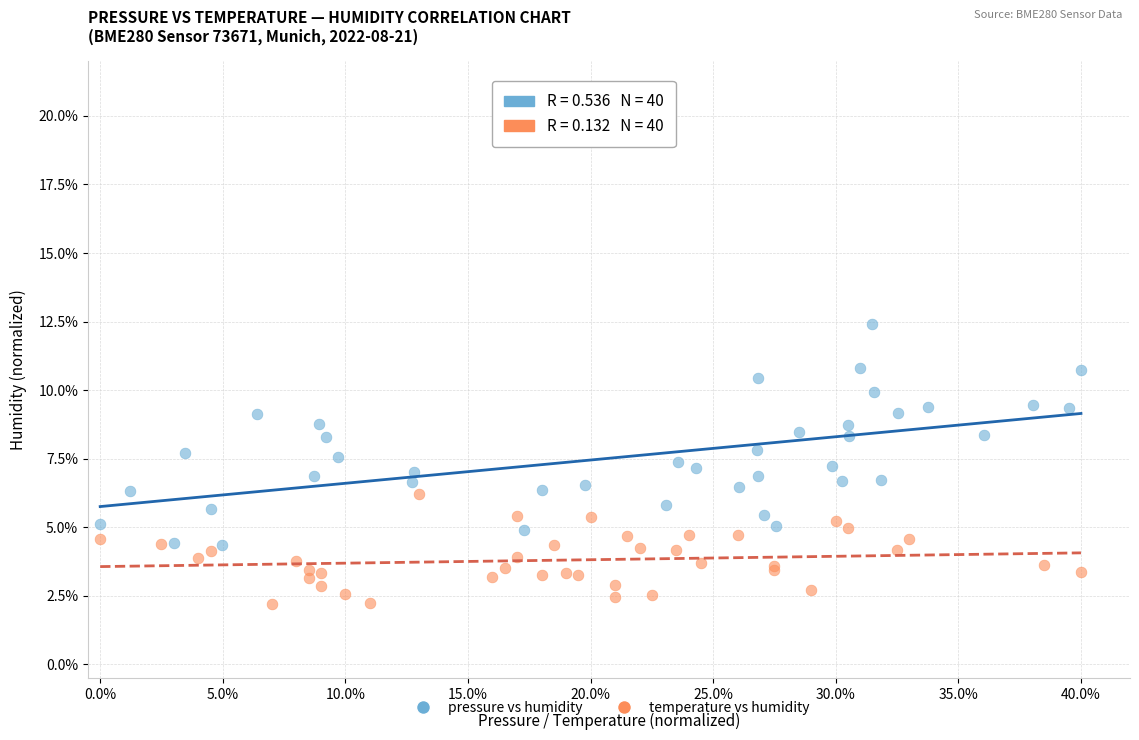

What are all the series names shown in the legend?

pressure vs humidity, temperature vs humidity